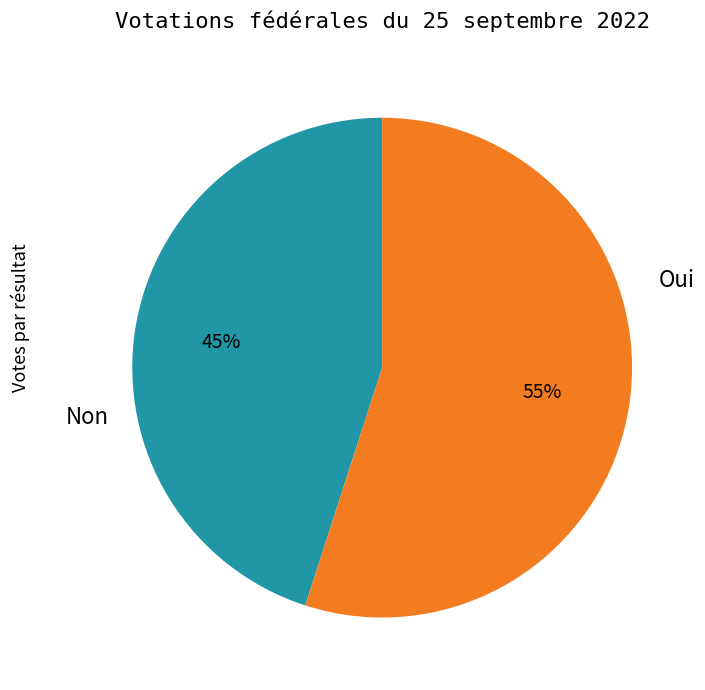

Which category accounts for the majority?

Non